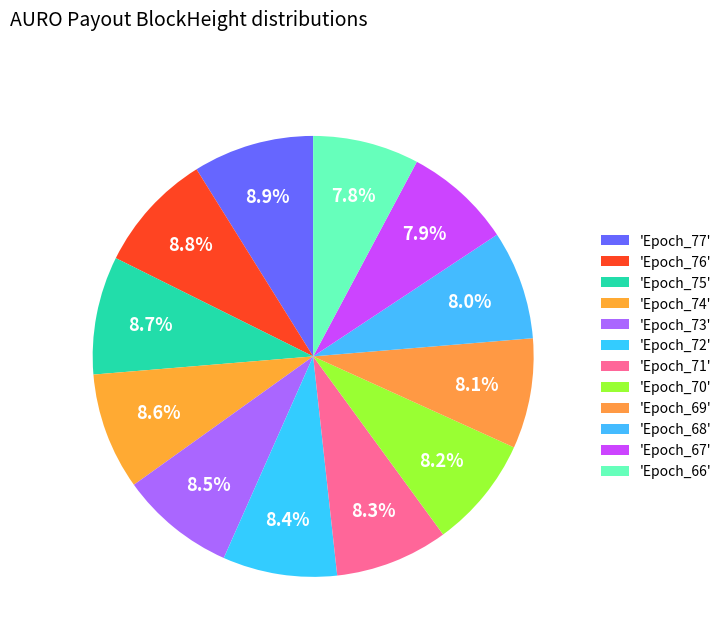

Count the number of slices in the pie.

12